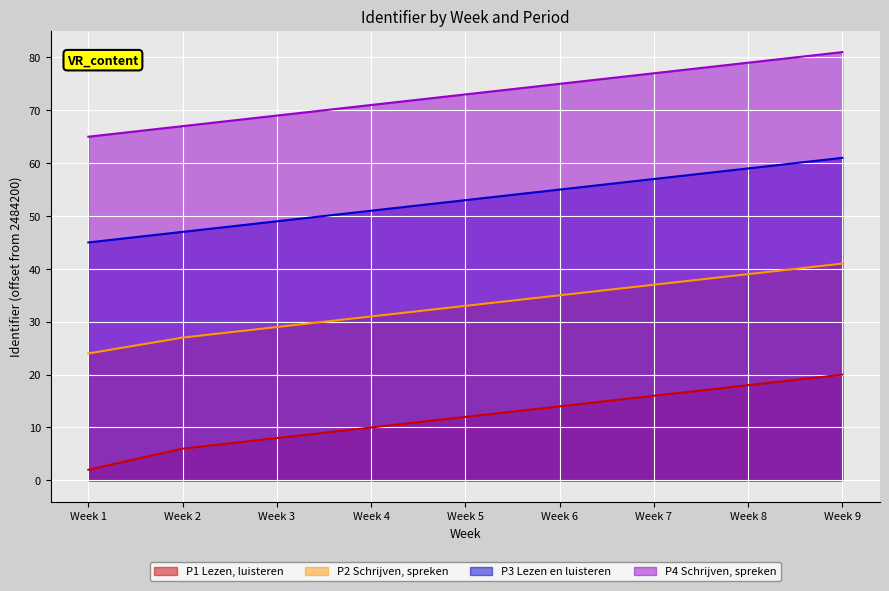

Between Week 6 and Week 9, which series saw the biggest shift?

P1 Lezen, luisteren